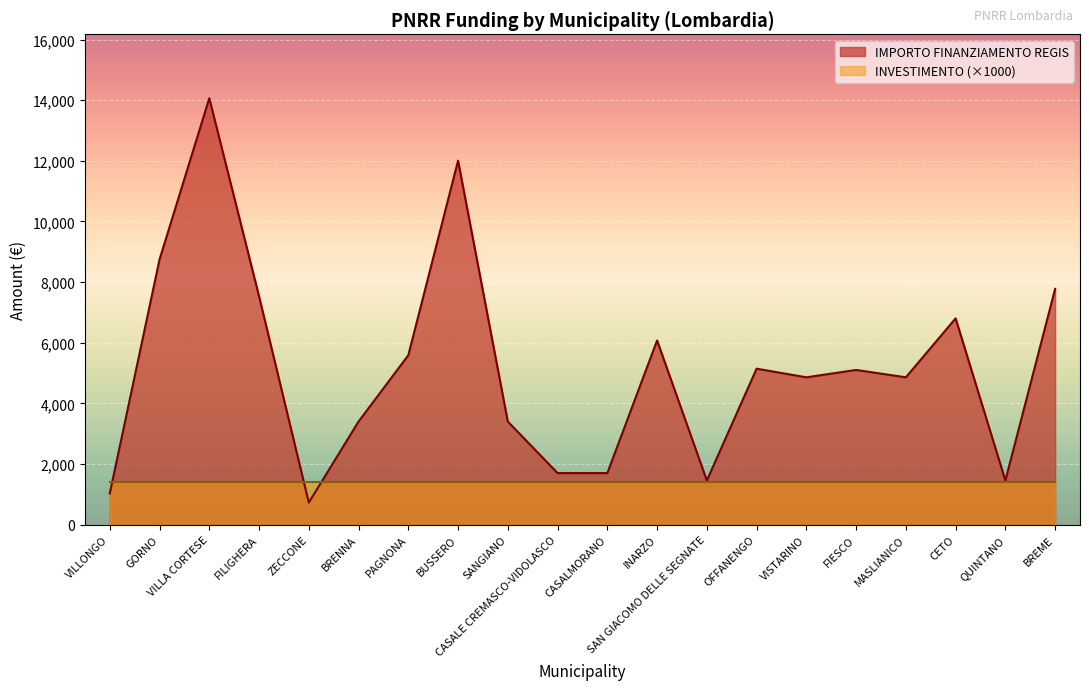

Does the chart display data point markers on the line(s)?

No